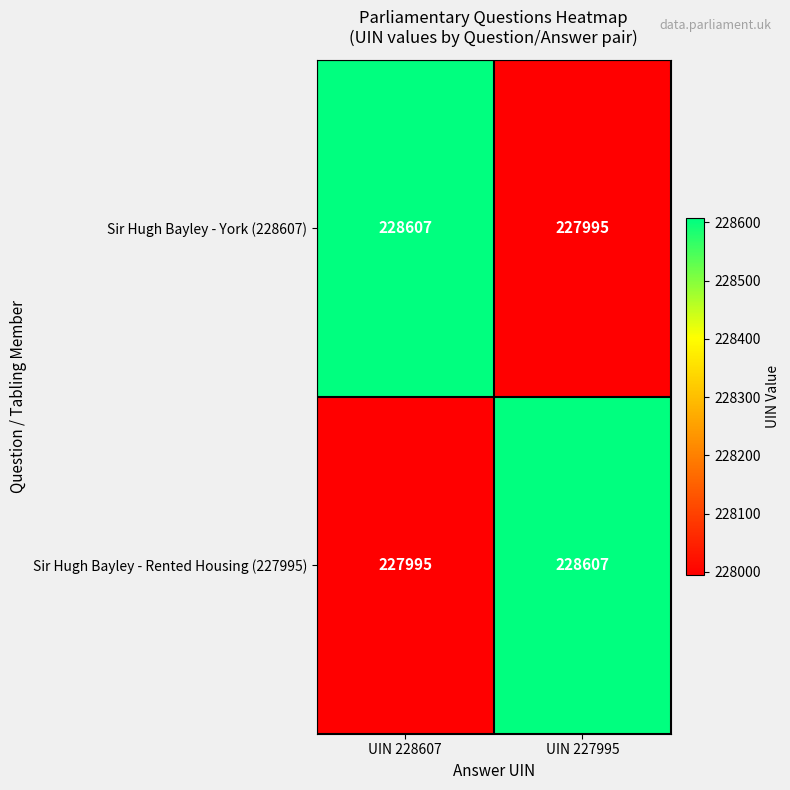

True or false: Sir Hugh Bayley - York (228607) has a value of 228607 at UIN 228607.

True